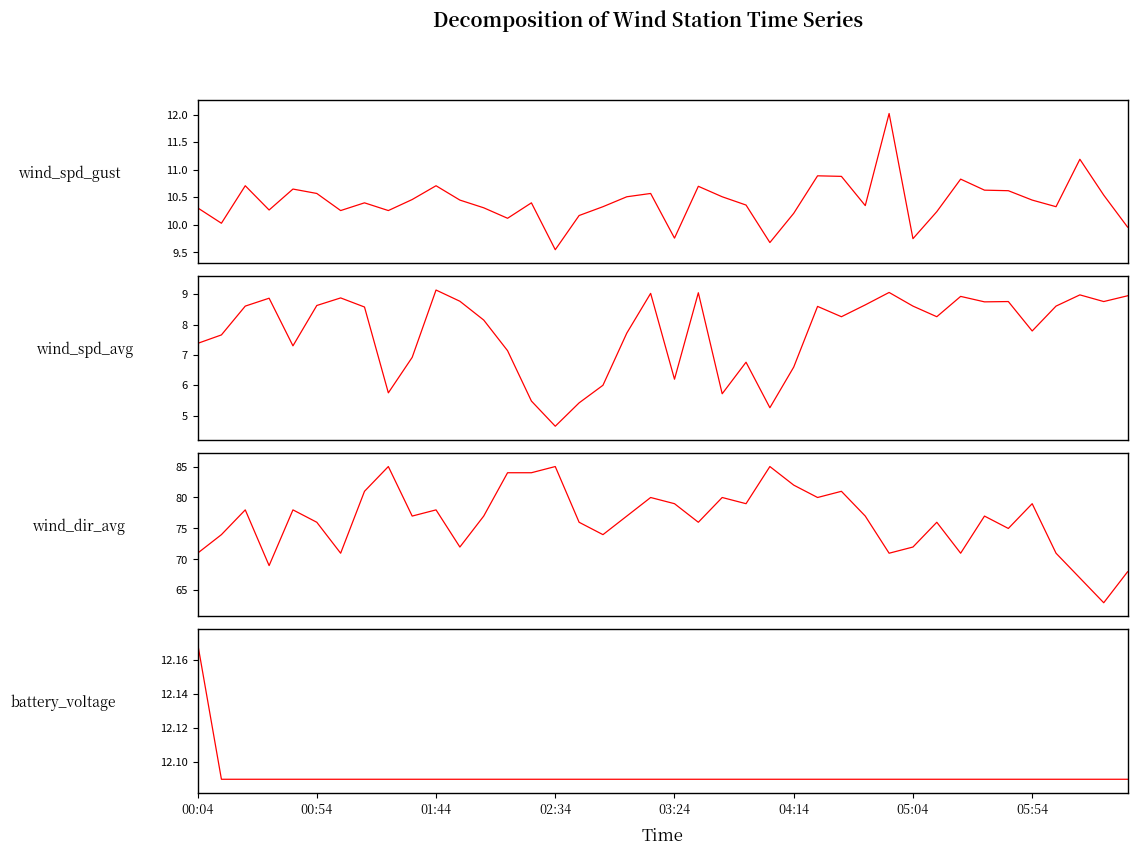

Which series has the largest range (max minus min)?

wind_dir_avg